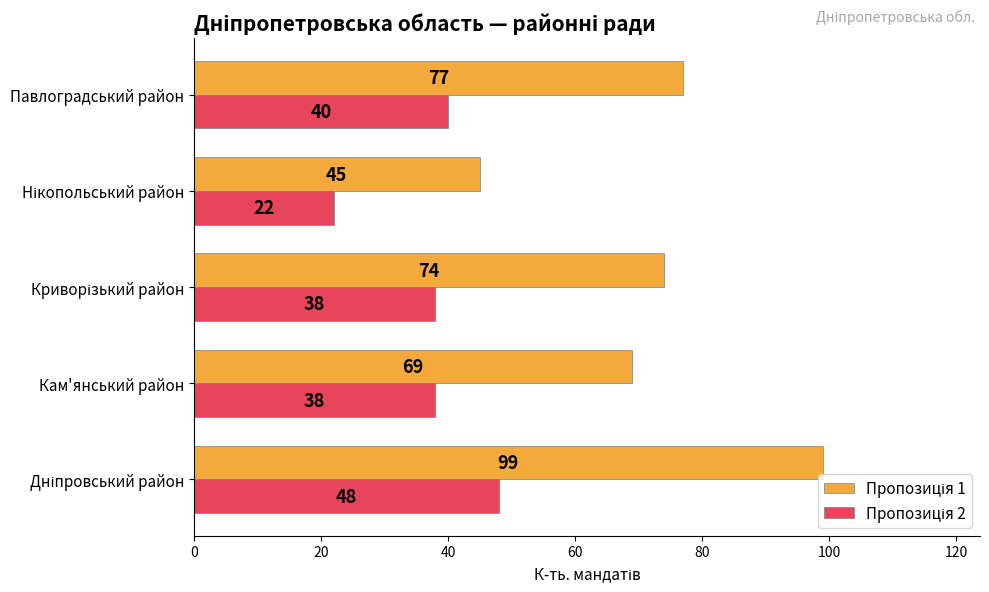

At how many categories does at least one series exceed 36?

5